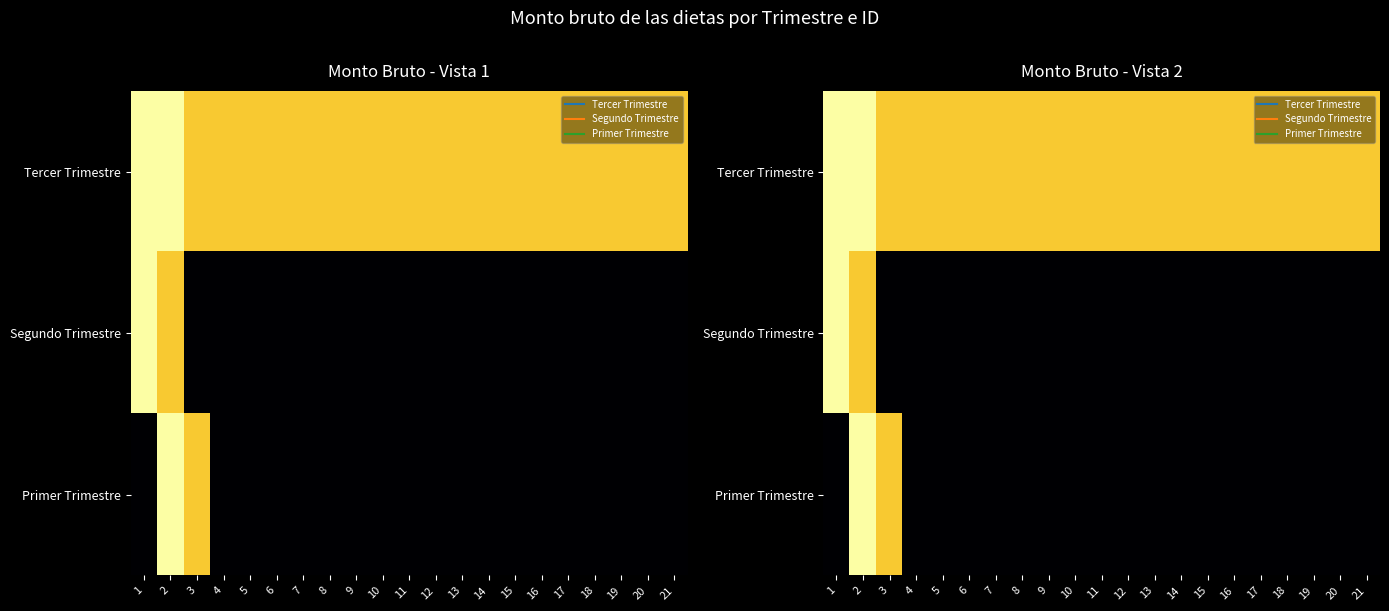

Between 7 and 20, which series saw the biggest shift?

Tercer Trimestre